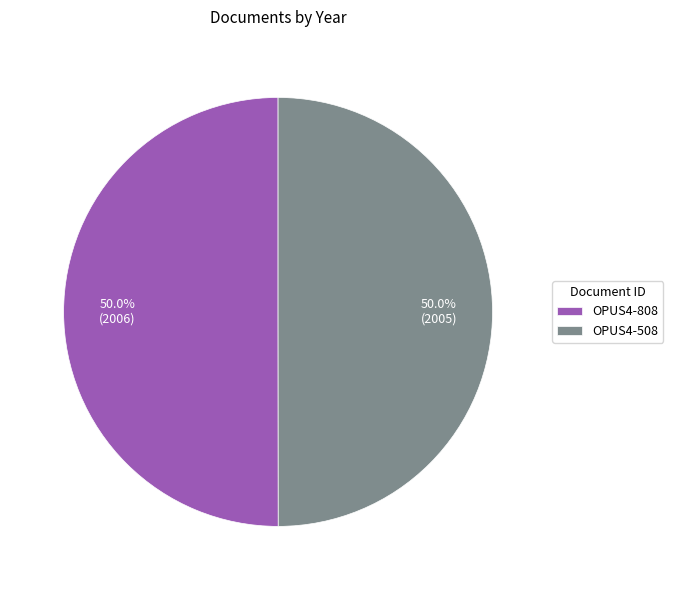

How many segments does this pie chart have?

2